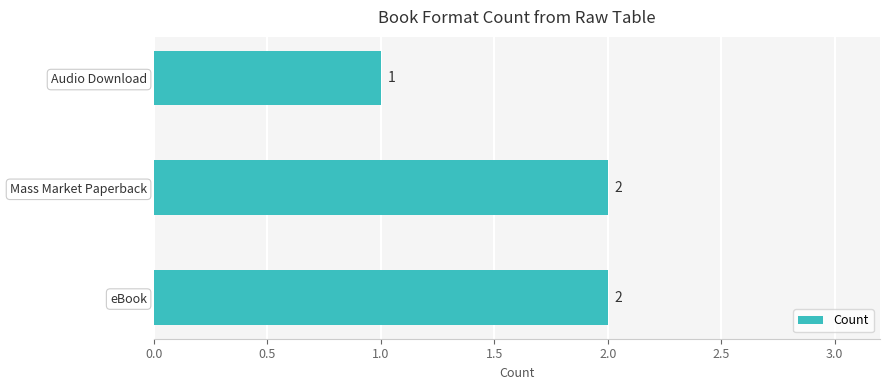

What is the difference between the maximum and minimum values?

1